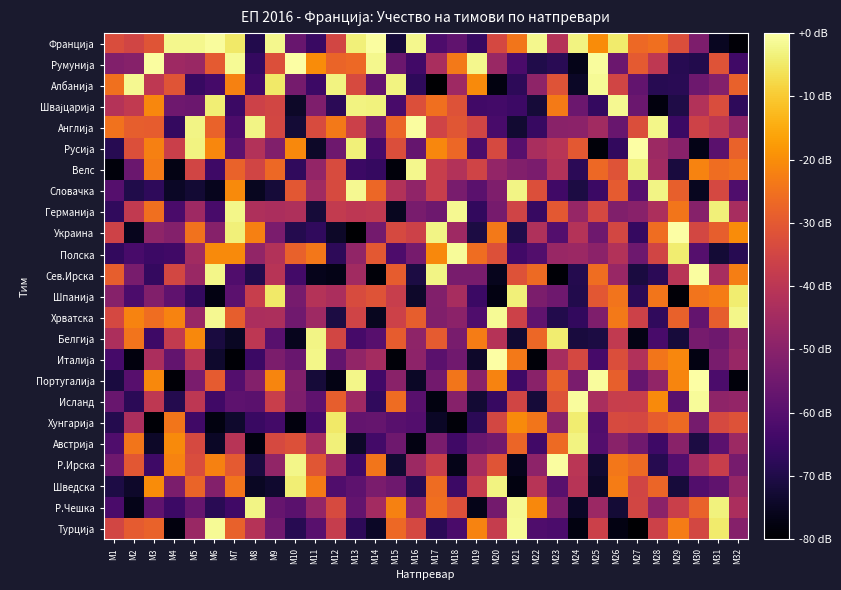

List the series in order of their peak value, highest first.

Румунија, Италија, Украина, Португалија, Русија, Р.Ирска, Франција, Сев.Ирска, Англија, Исланд, Полска, Турција, Албанија, Хрватска, Швајцарија, Германија, Р.Чешка, Словачка, Велс, Белгија, Австрија, Шведска, Шпанија, Хунгарија